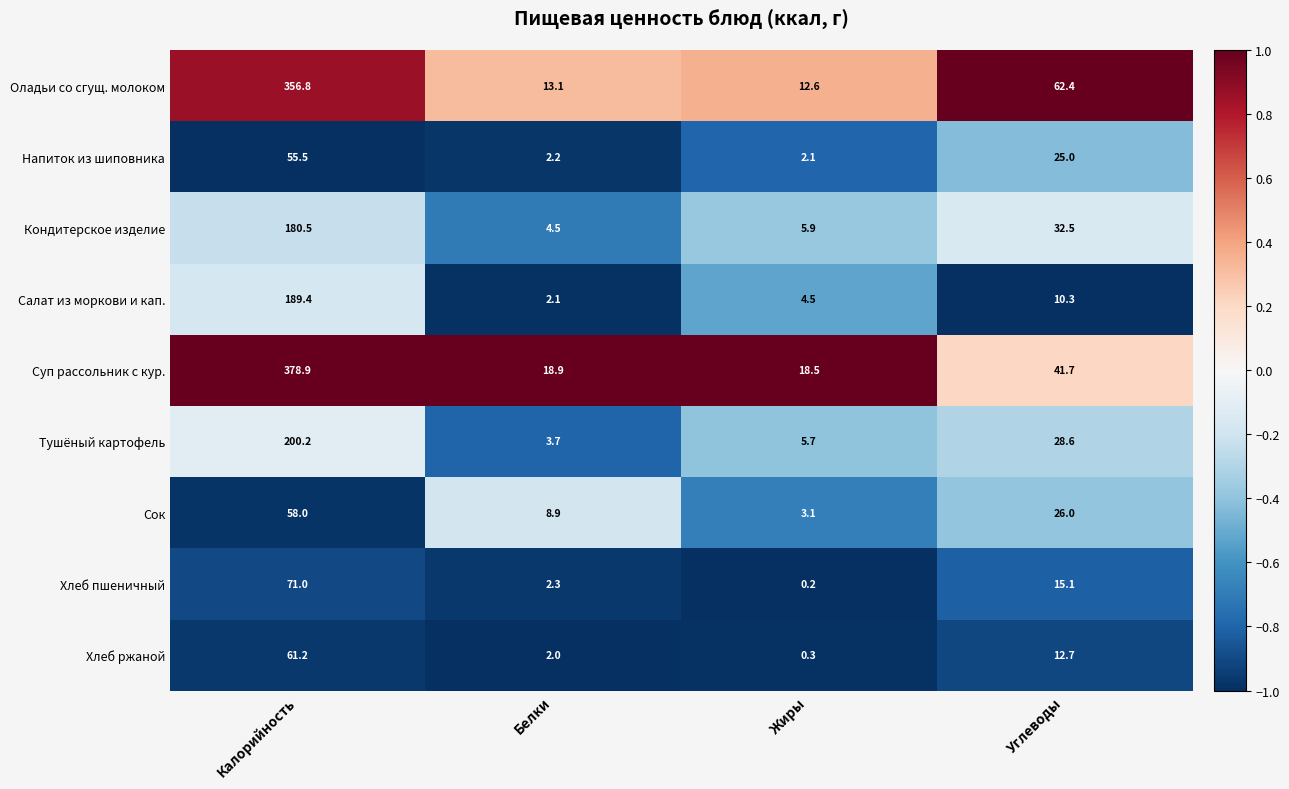

Is it true that Хлеб пшеничный equals 15.1 at Углеводы?

True